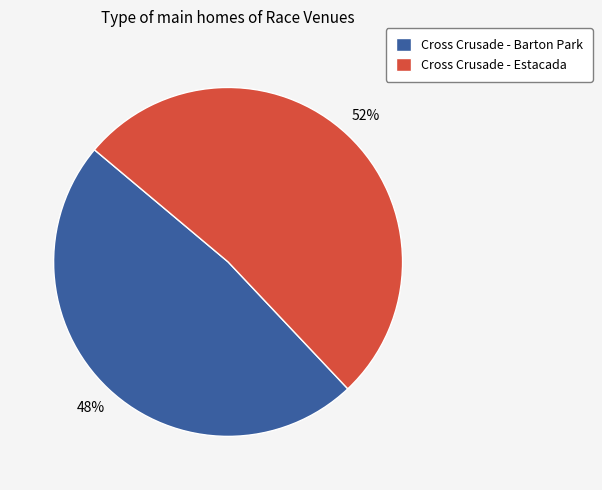

Which slice is the smallest?

Cross Crusade - Barton Park